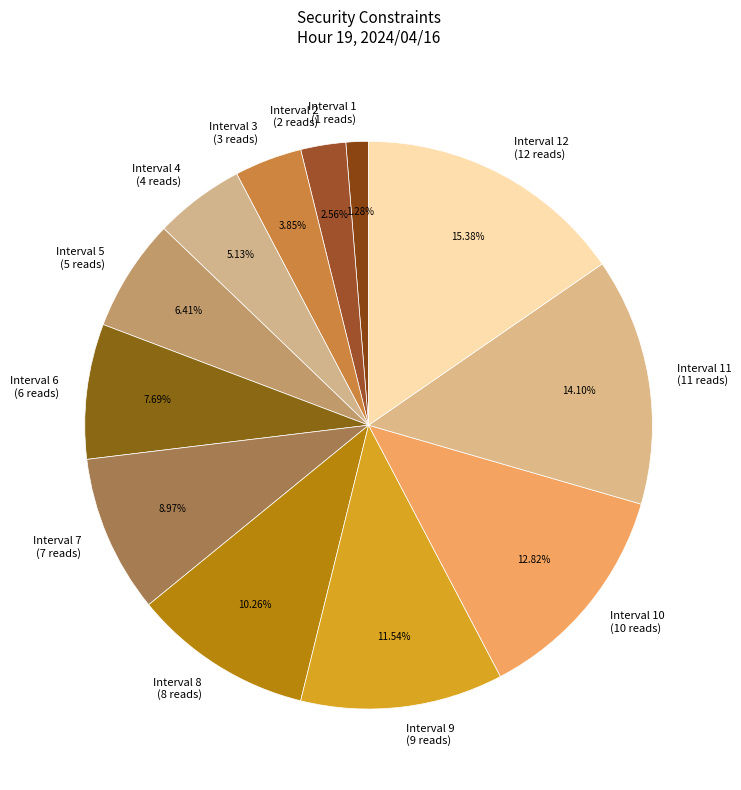

Does Interval 12 (12 reads) represent more than half of the total?

No